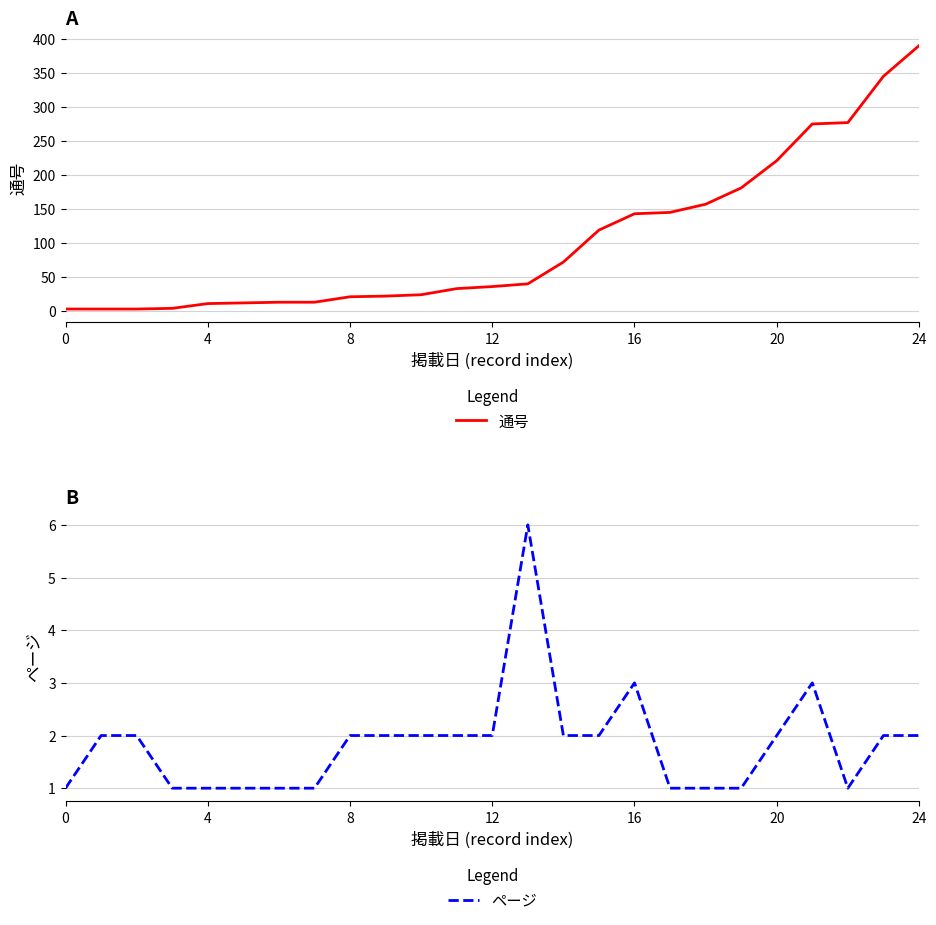

Does the chart have visible grid lines?

Yes